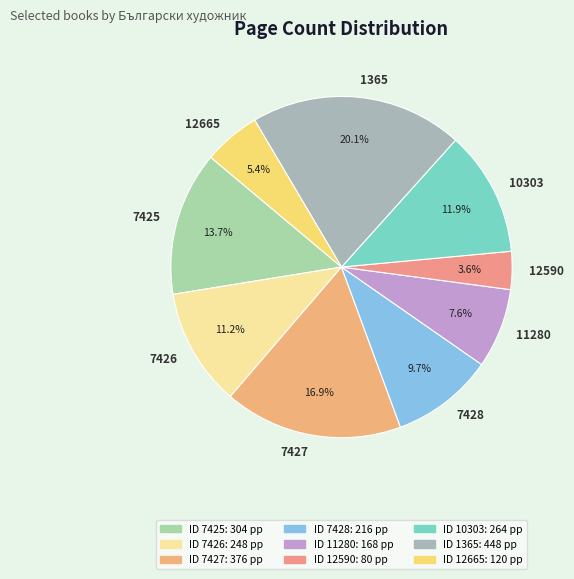

Which slice is the largest?

1365